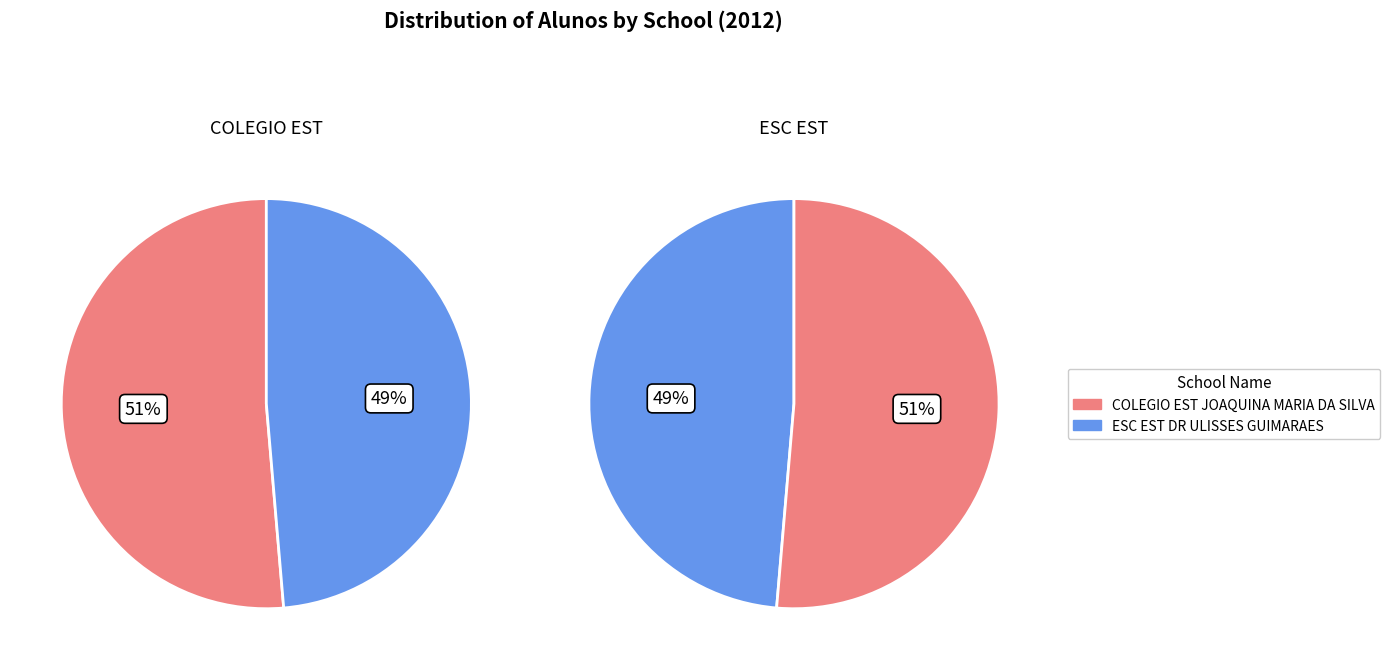

What portion of the pie excludes ESC EST DR ULISSES GUIMARAES?

51.4%